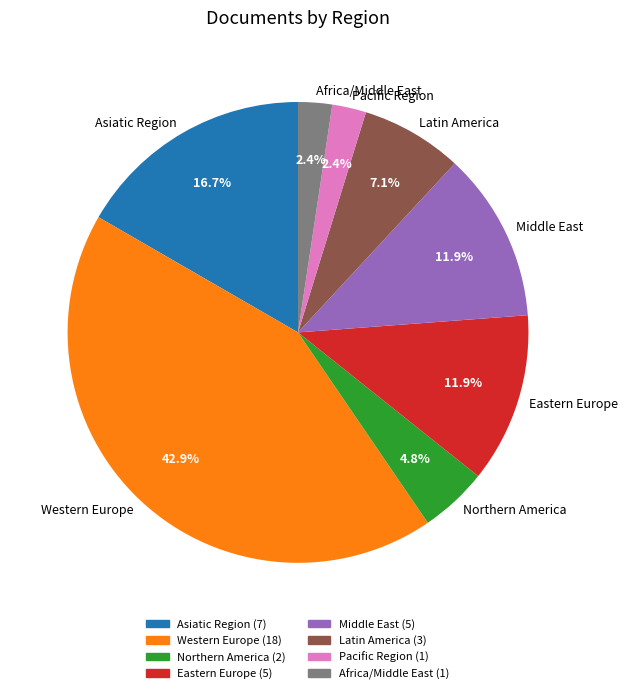

Approximately how many times larger is the value at Asiatic Region compared to Africa/Middle East?

7.0